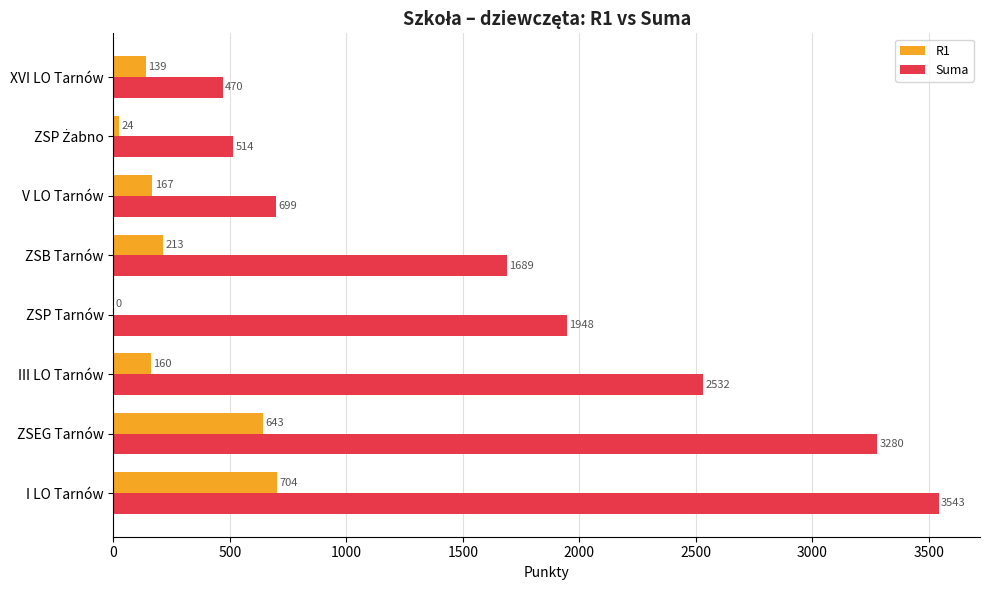

How many data points does each series have?

8